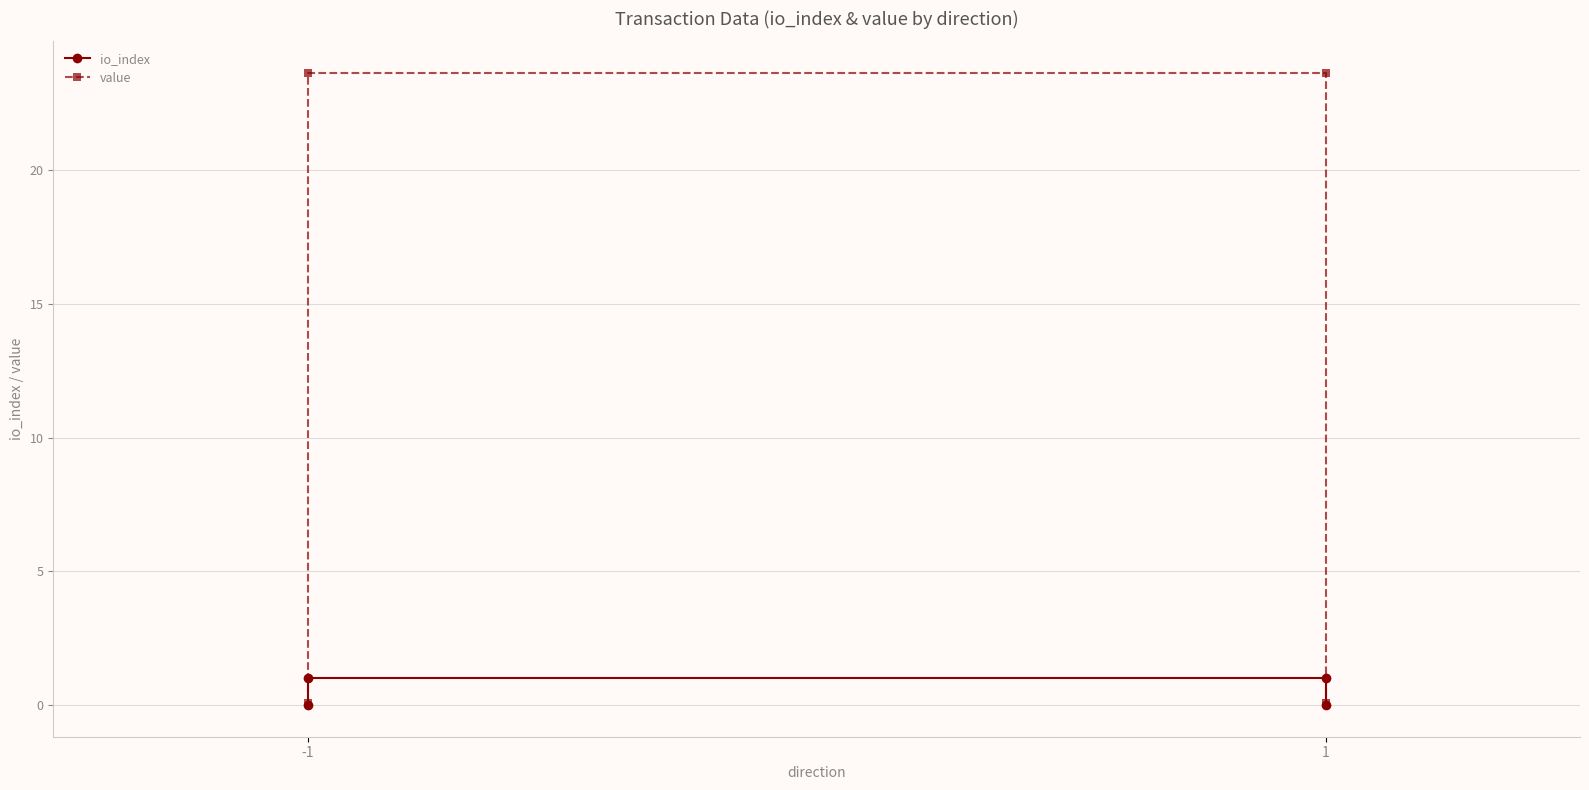

Rank the series at -1 from lowest to highest value.

io_index, value